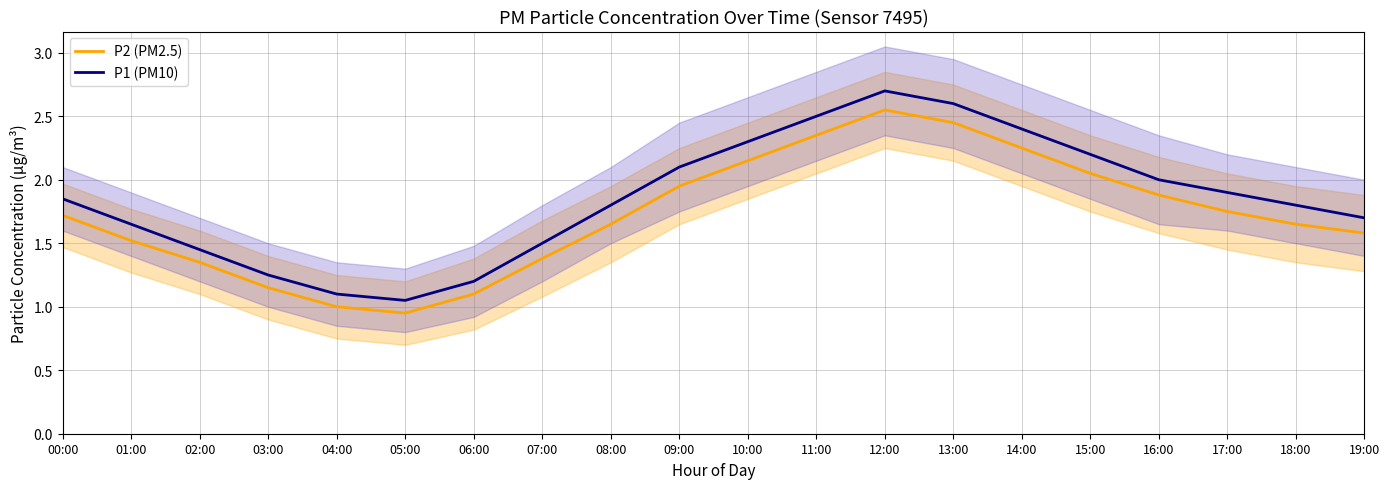

List the labels in order of P2 (PM2.5) value, smallest first.

05:00, 04:00, 06:00, 03:00, 02:00, 07:00, 01:00, 19:00, 08:00, 18:00, 00:00, 17:00, 16:00, 09:00, 15:00, 10:00, 14:00, 11:00, 13:00, 12:00